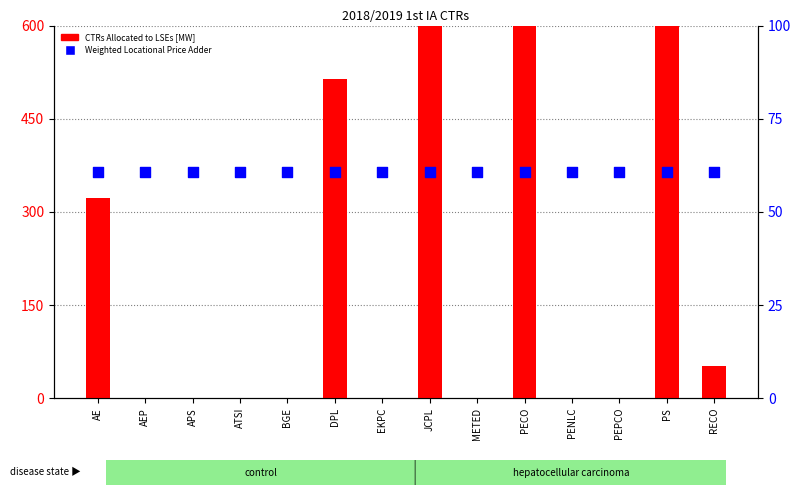

Which series contains the lowest Y value?

CTRs Allocated to LSEs [MW]